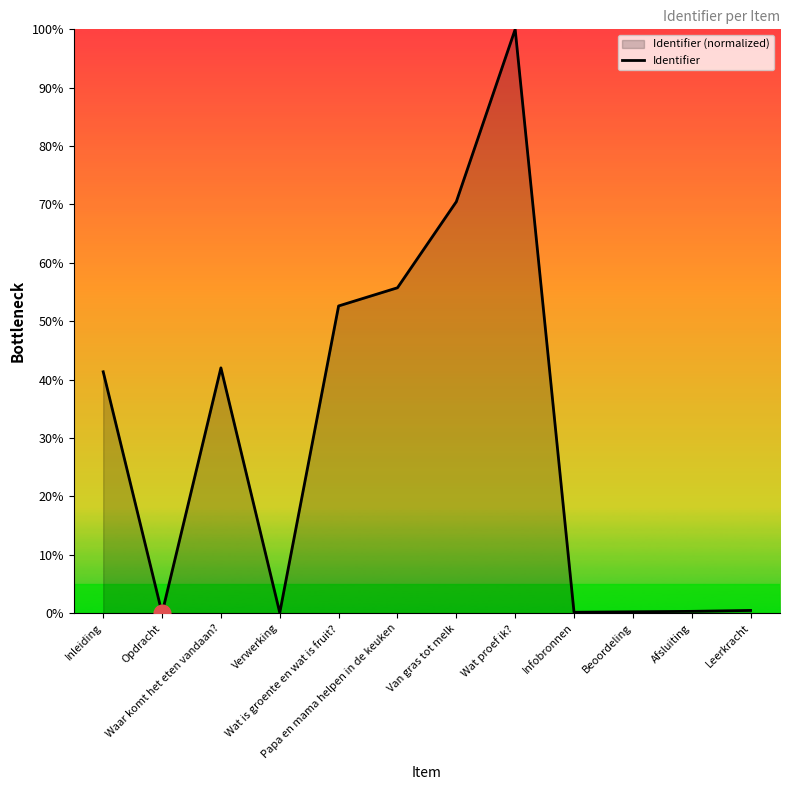

Reading left to right, what are all the values shown in this chart?

41.3	0.0	42.0	0.1	52.6	55.7	70.5	100.0	0.2	0.2	0.3	0.5